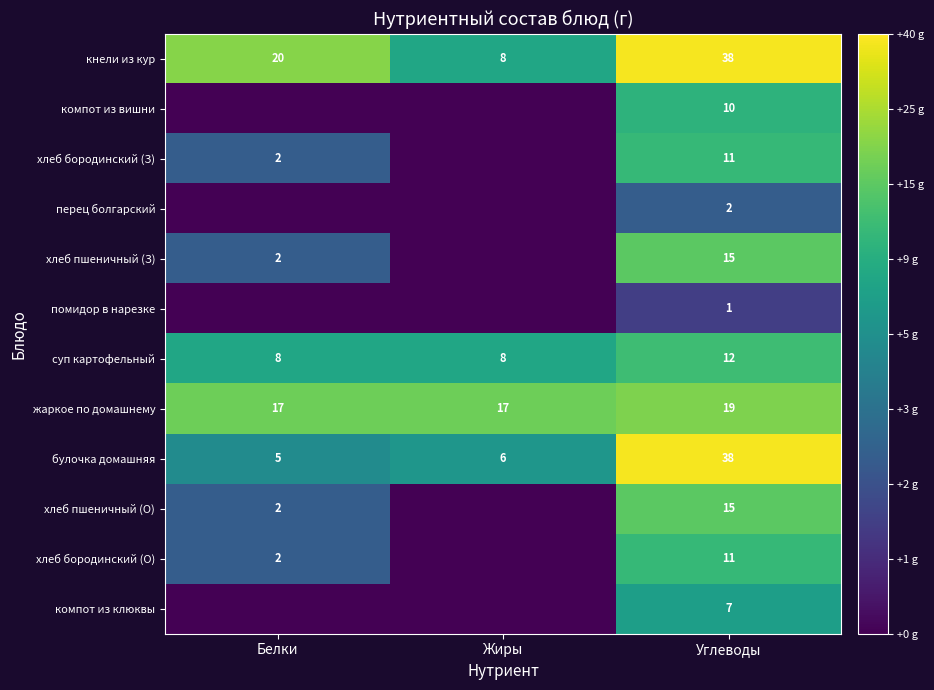

At how many categories does at least one series exceed 0?

3